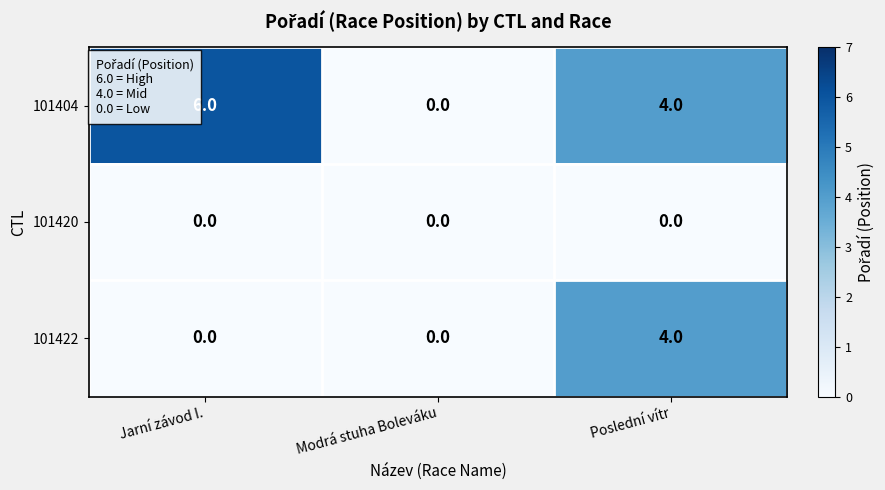

At which category is the sum across all series the highest?

Poslední vítr